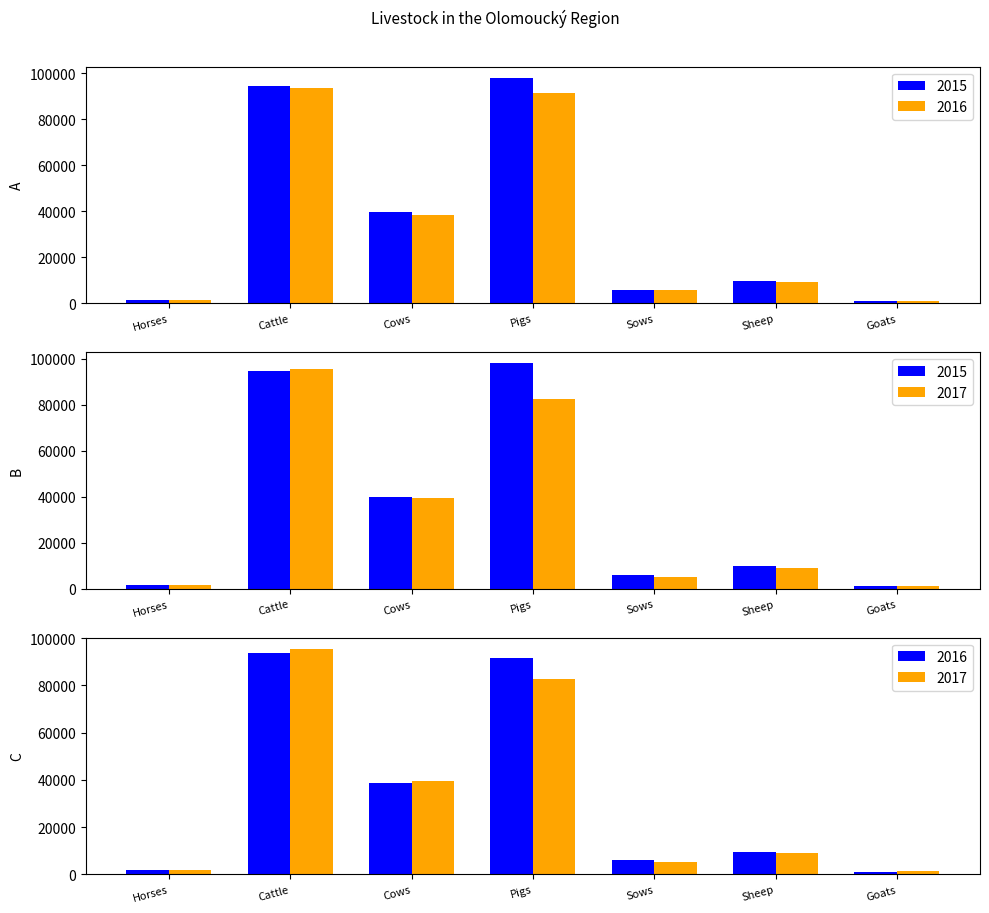

What is the lowest value of the 2017 series?

1359